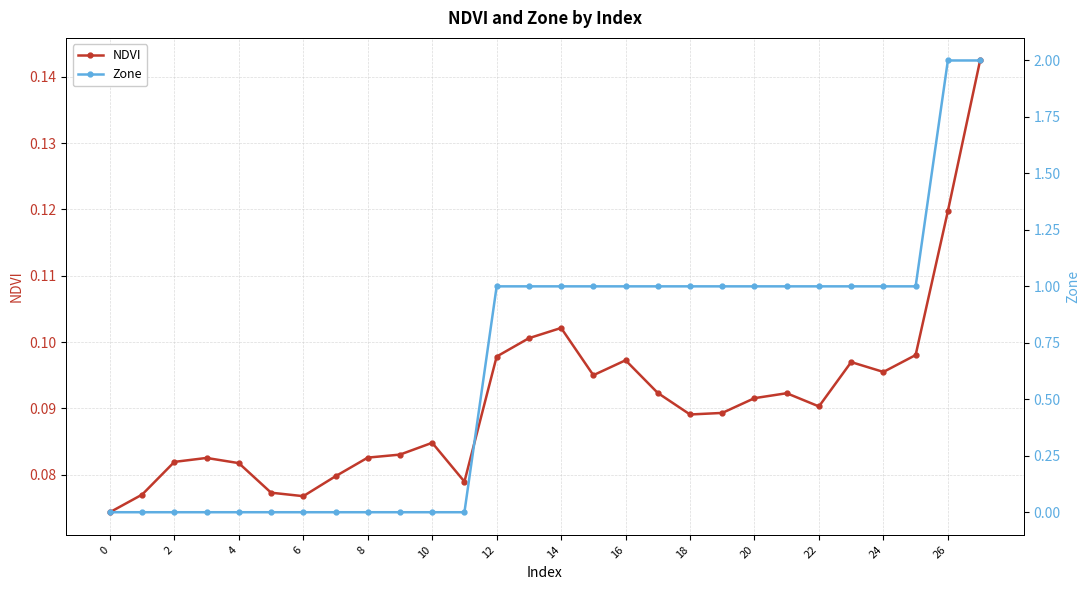

What is the highest value of the NDVI series?

0.1